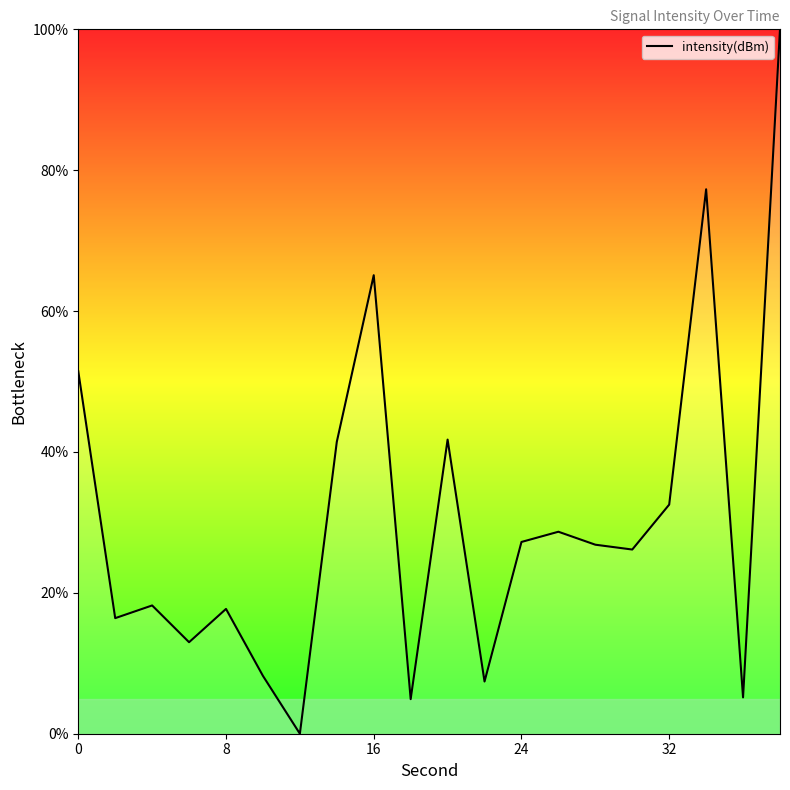

What is the maximum value shown in the chart?

100.0